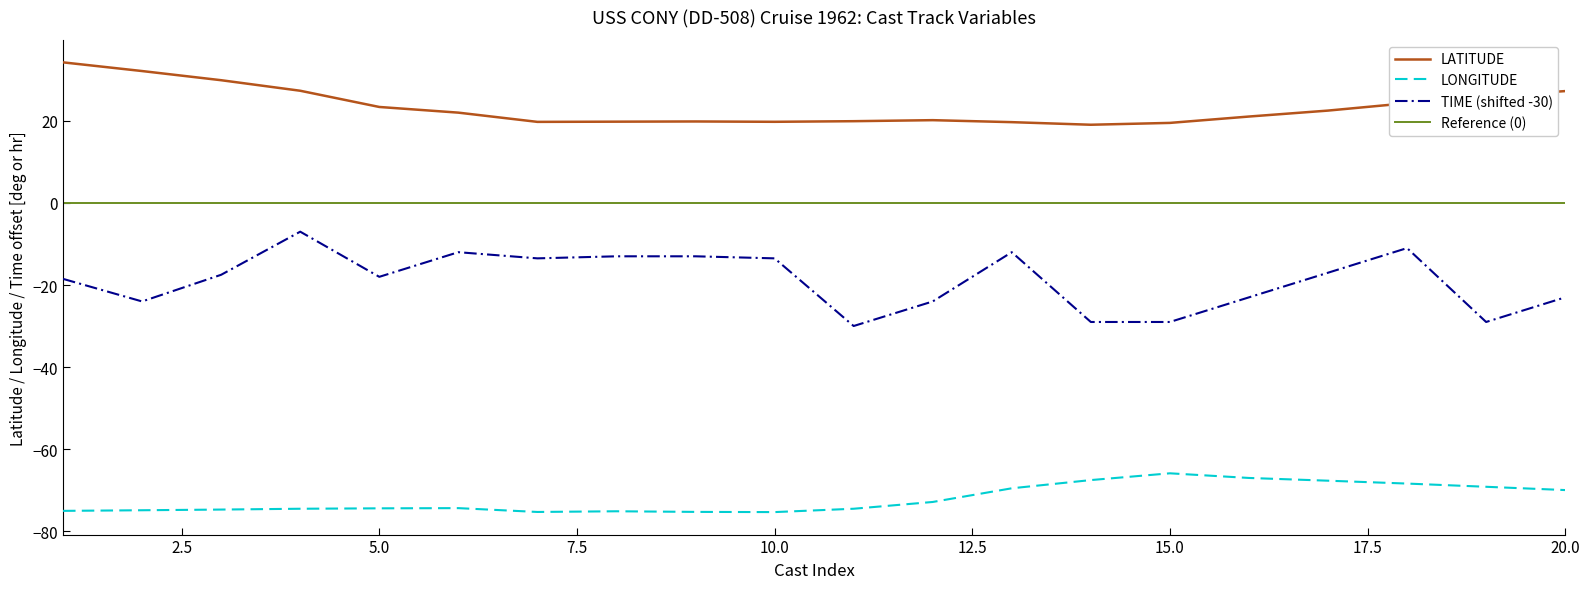

Reading left to right, extract all data points from this chart.

LATITUDE: 34.2	32.1	29.9	27.3	23.4	22.0	19.8	19.8	19.9	19.8	19.9	20.2	19.7	19.1	19.5	21.1	22.5	24.3	25.9	27.2
LONGITUDE: -75.0	-74.9	-74.7	-74.5	-74.4	-74.3	-75.3	-75.1	-75.3	-75.3	-74.5	-72.8	-69.5	-67.5	-65.9	-67.0	-67.7	-68.4	-69.2	-70.0
TIME: -18.5	-24.0	-17.5	-7.0	-18.0	-12.0	-13.5	-13.0	-13.0	-13.5	-30.0	-24.0	-12.0	-29.0	-29.0	-23.0	-17.0	-11.0	-29.0	-23.0